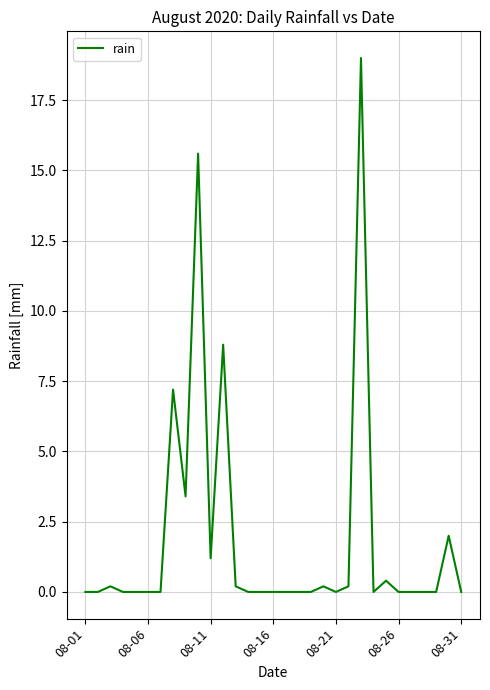

What is the maximum value shown in the chart?

19.0